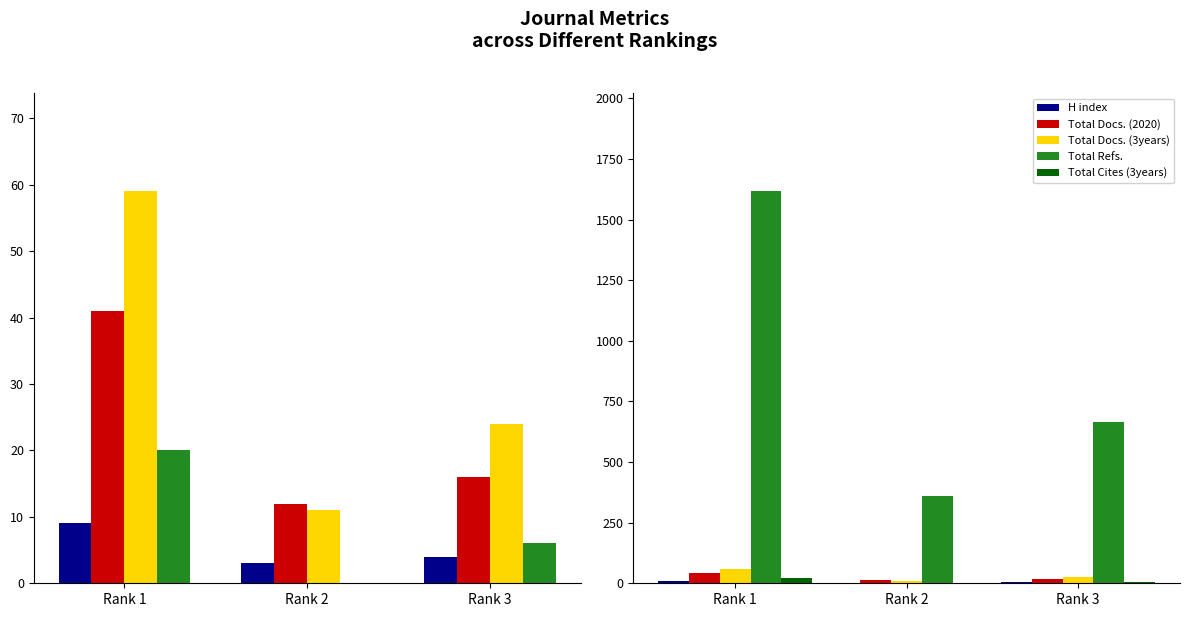

Which series has the largest total across all categories?

Total Refs.